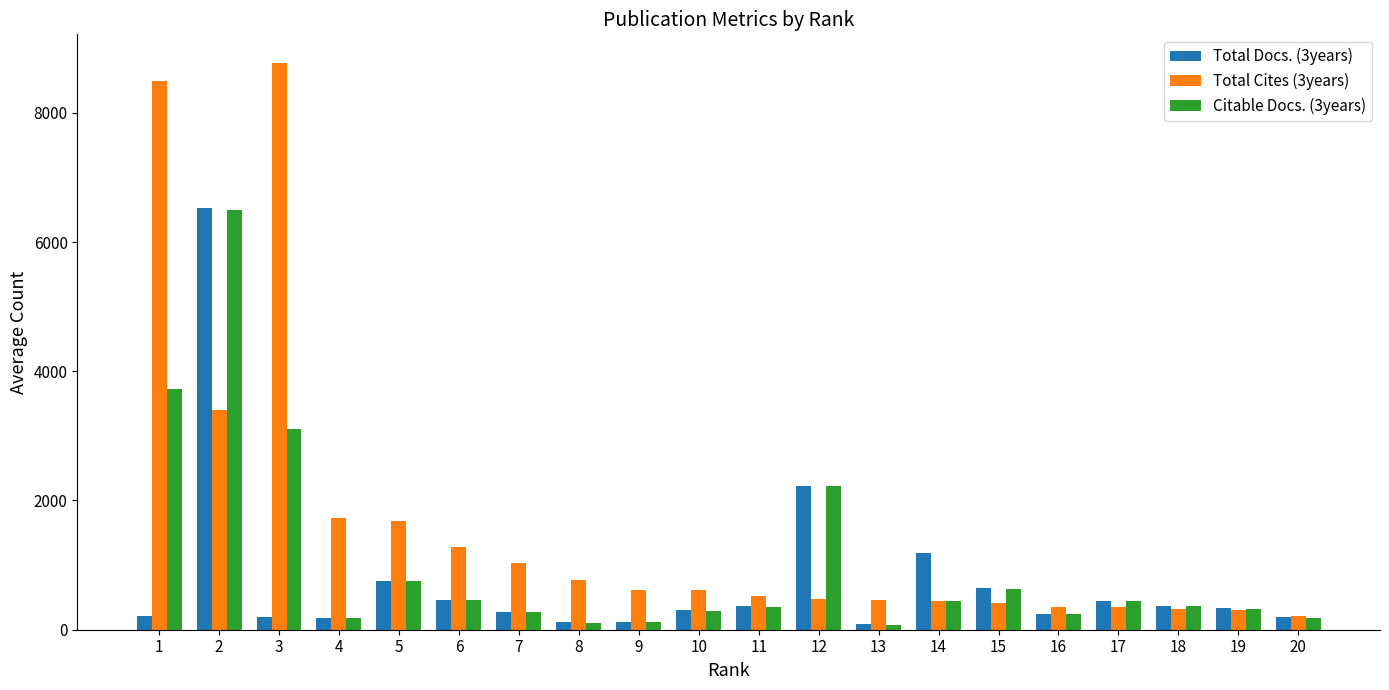

How many categories are shown in the chart?

20